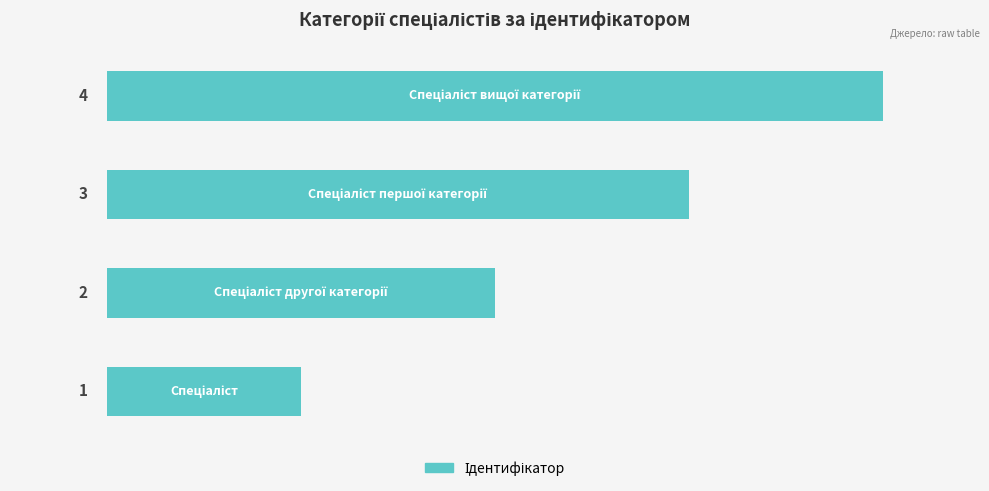

How many values are between 2 and 4?

3